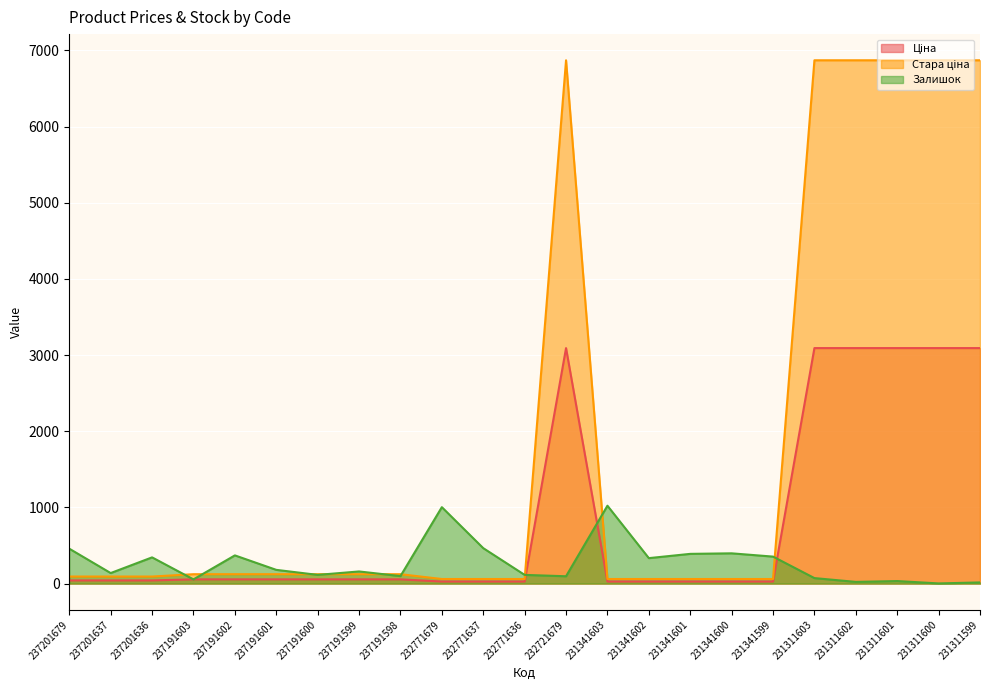

Is it true that Залишок equals 180.0 at 237191601?

True